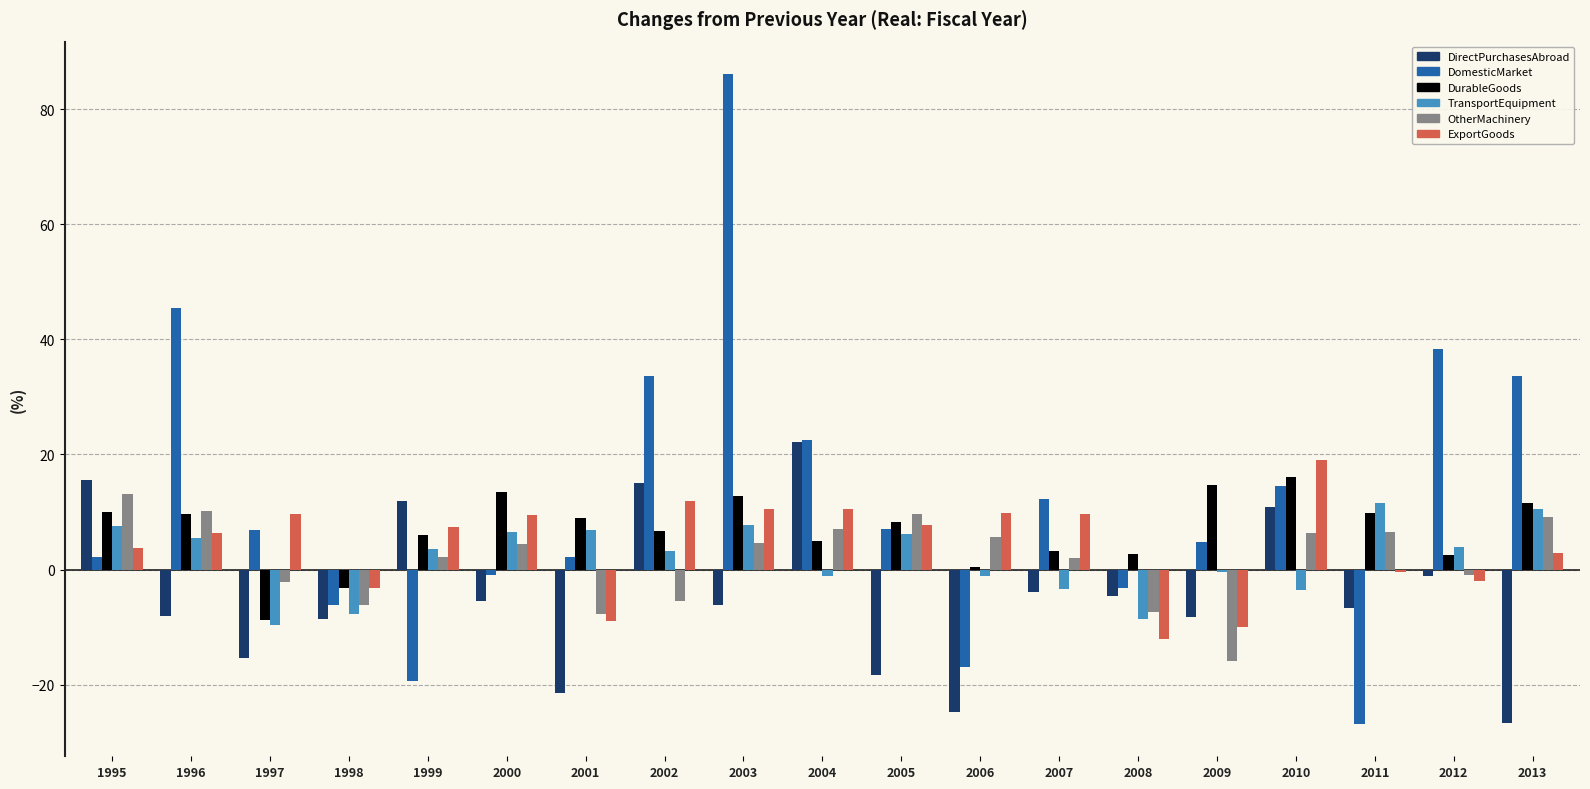

At which category is the sum across all series the highest?

2003